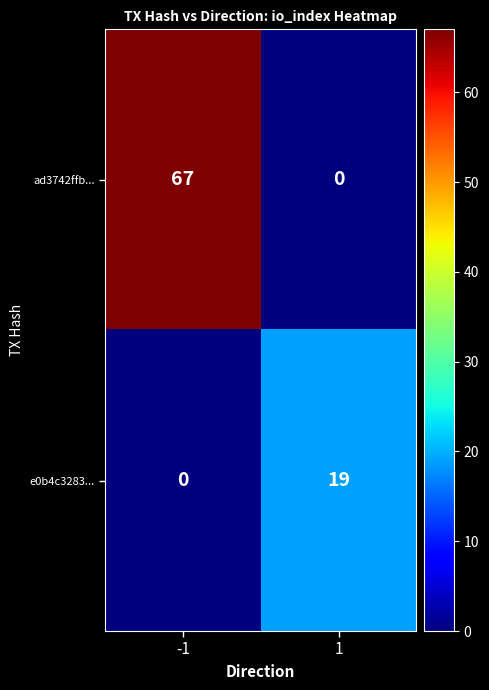

What is the total value across all series at -1?

67